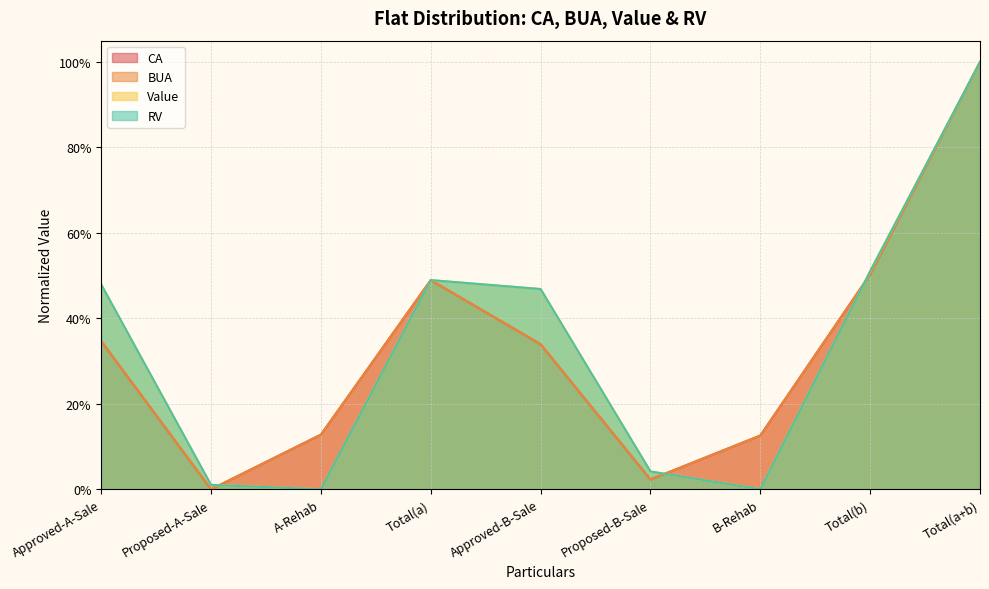

What is the maximum value shown in the chart?

1.0